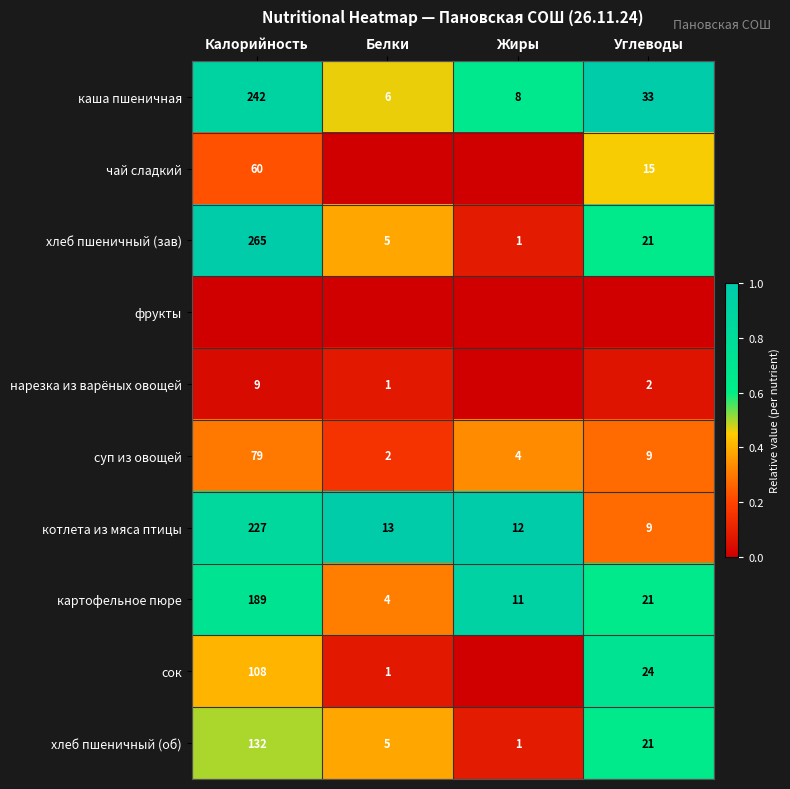

Which category has the lowest value across all series?

Белки